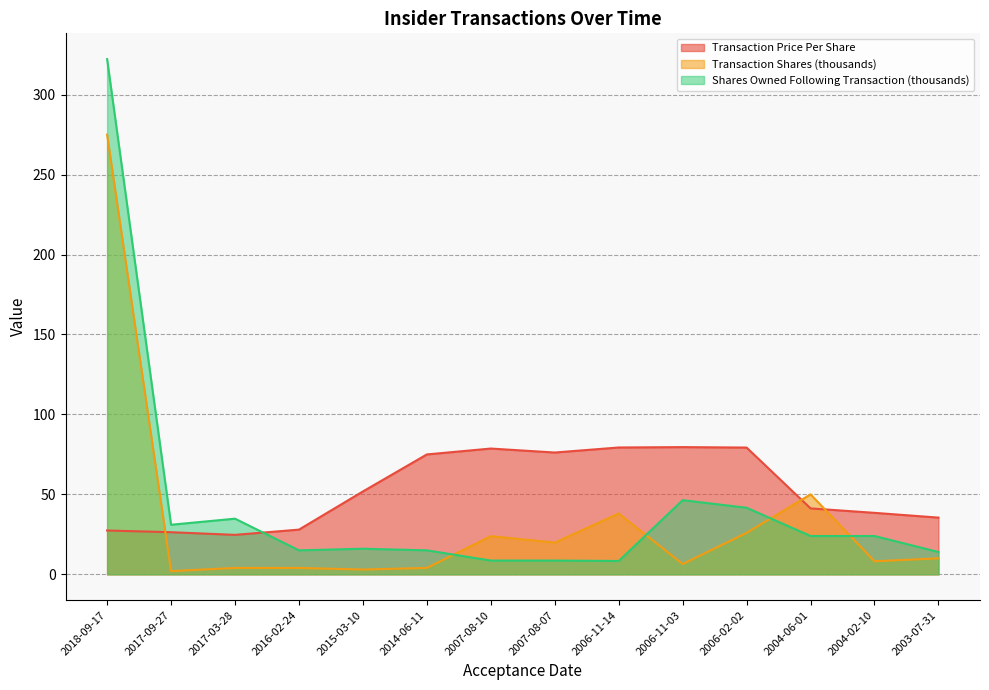

At which category is the sum across all series the highest?

2018-09-17